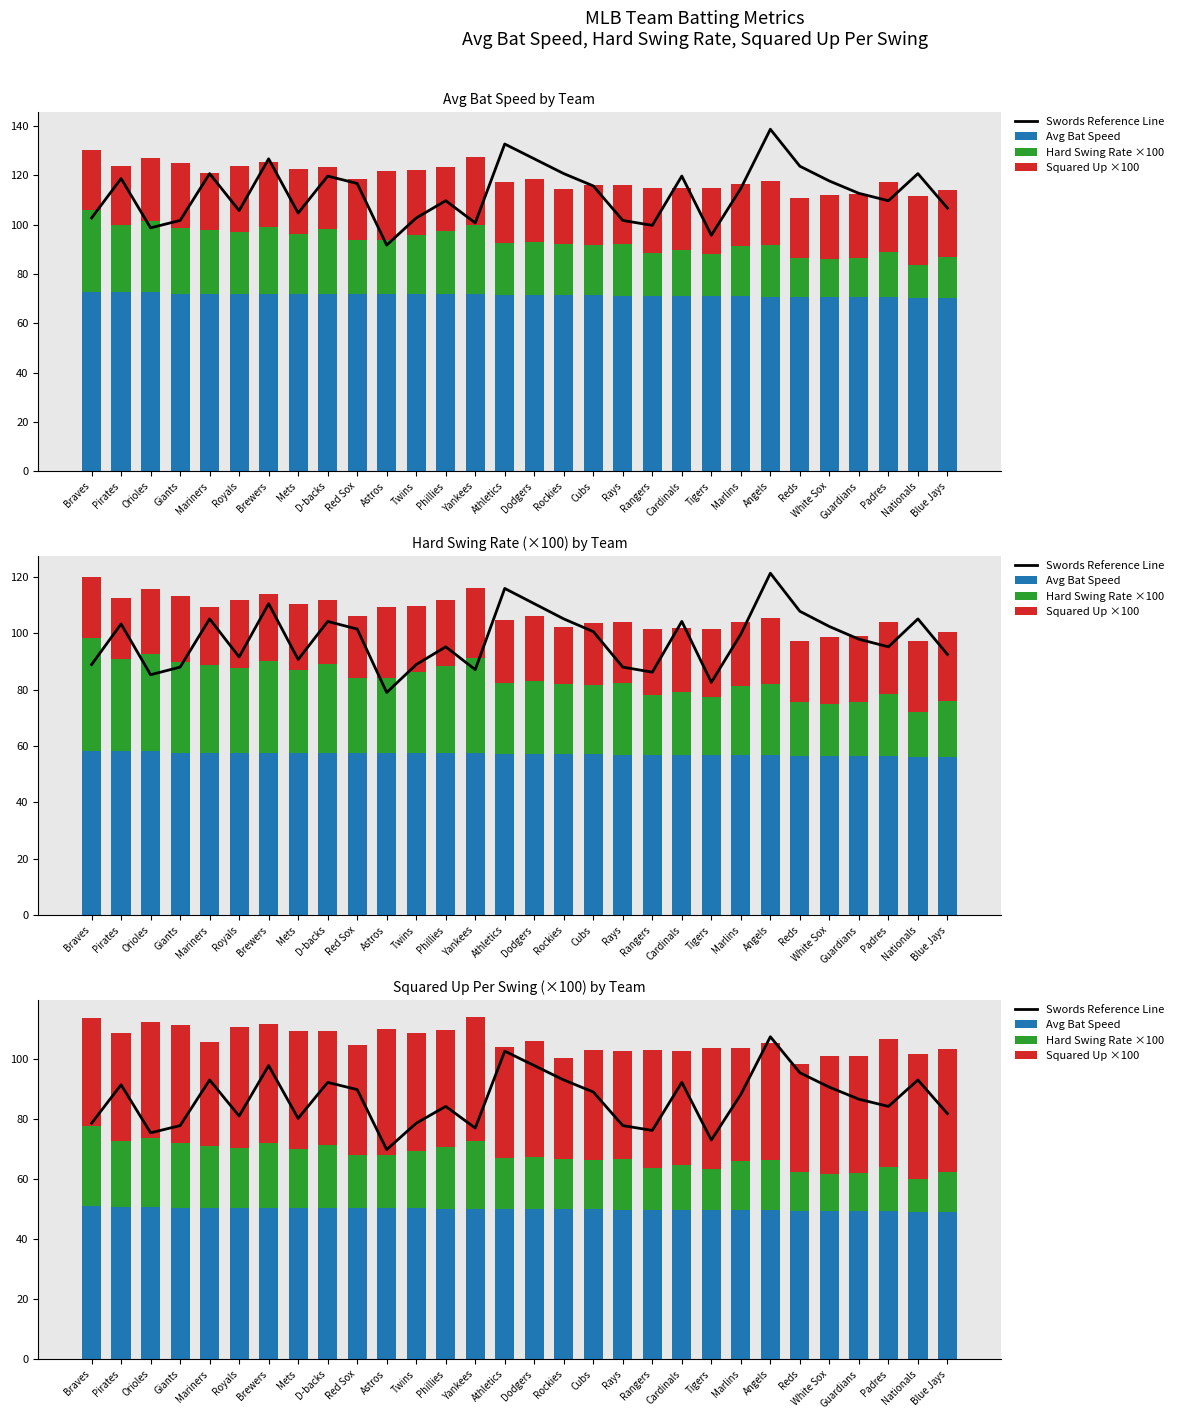

What is the approximate value of Hard Swing Rate ×100 at Orioles?

23.0